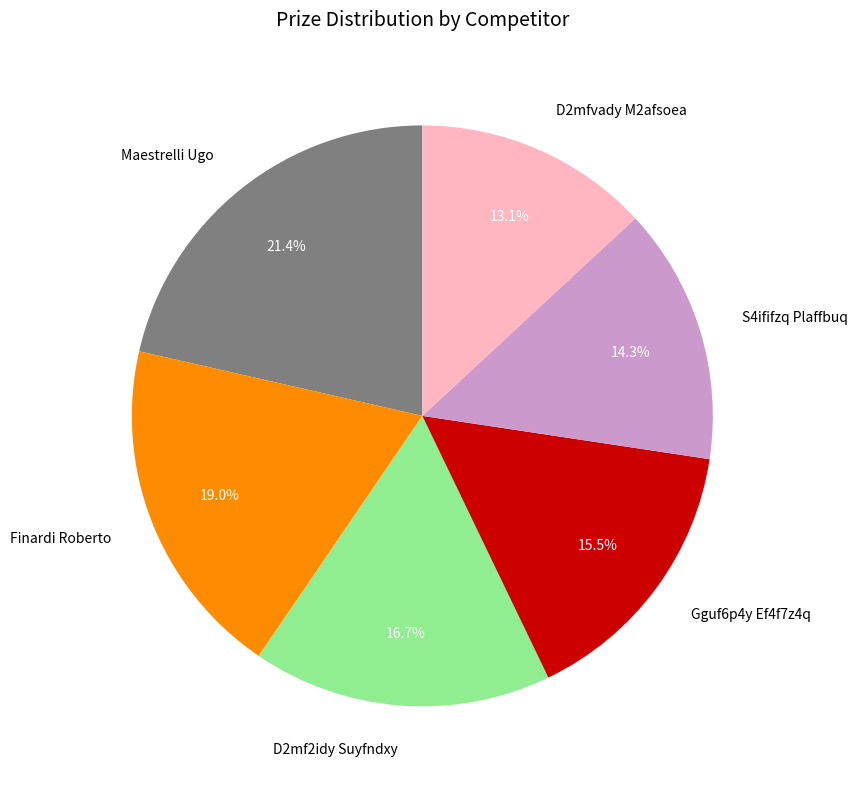

Count the number of slices in the pie.

6